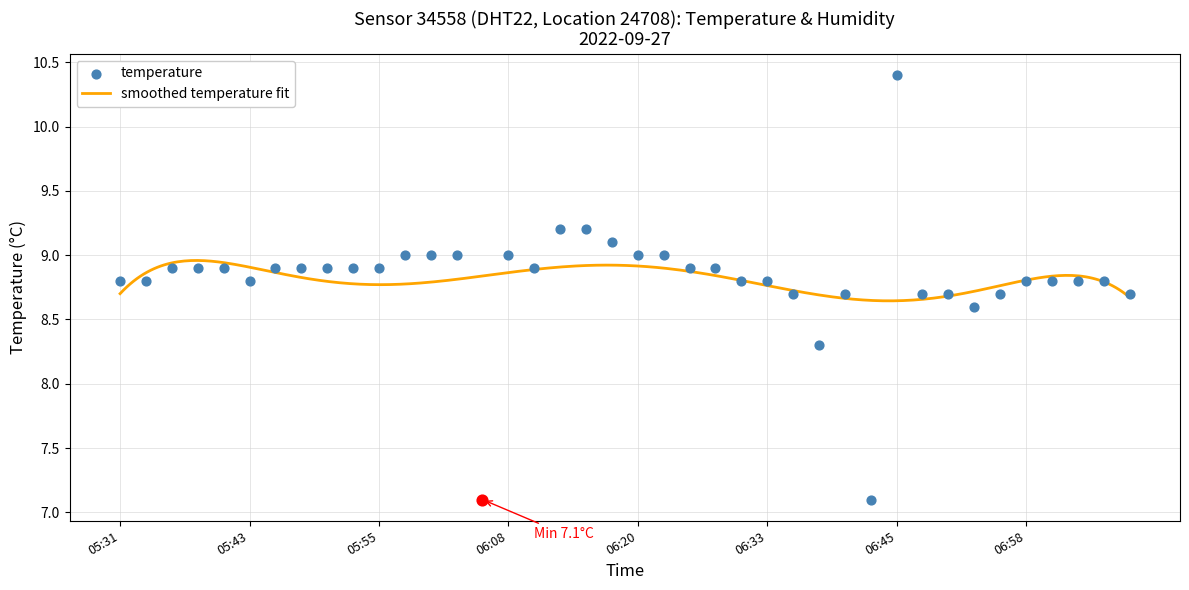

Which has a higher value, 06:10 or 07:00?

06:10